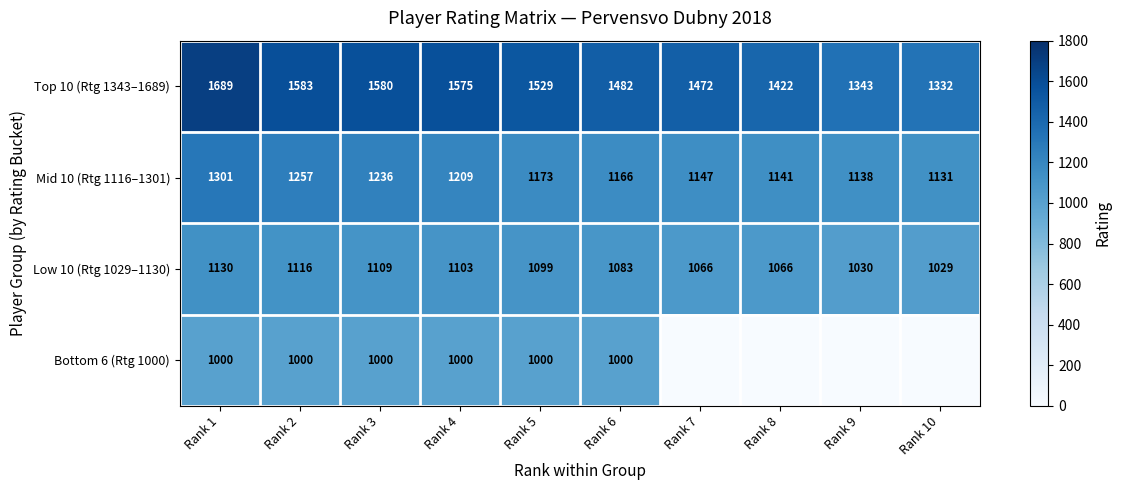

Where is Low 10 (Rtg 1029–1130) nearest to the value 1079?

Rank 6